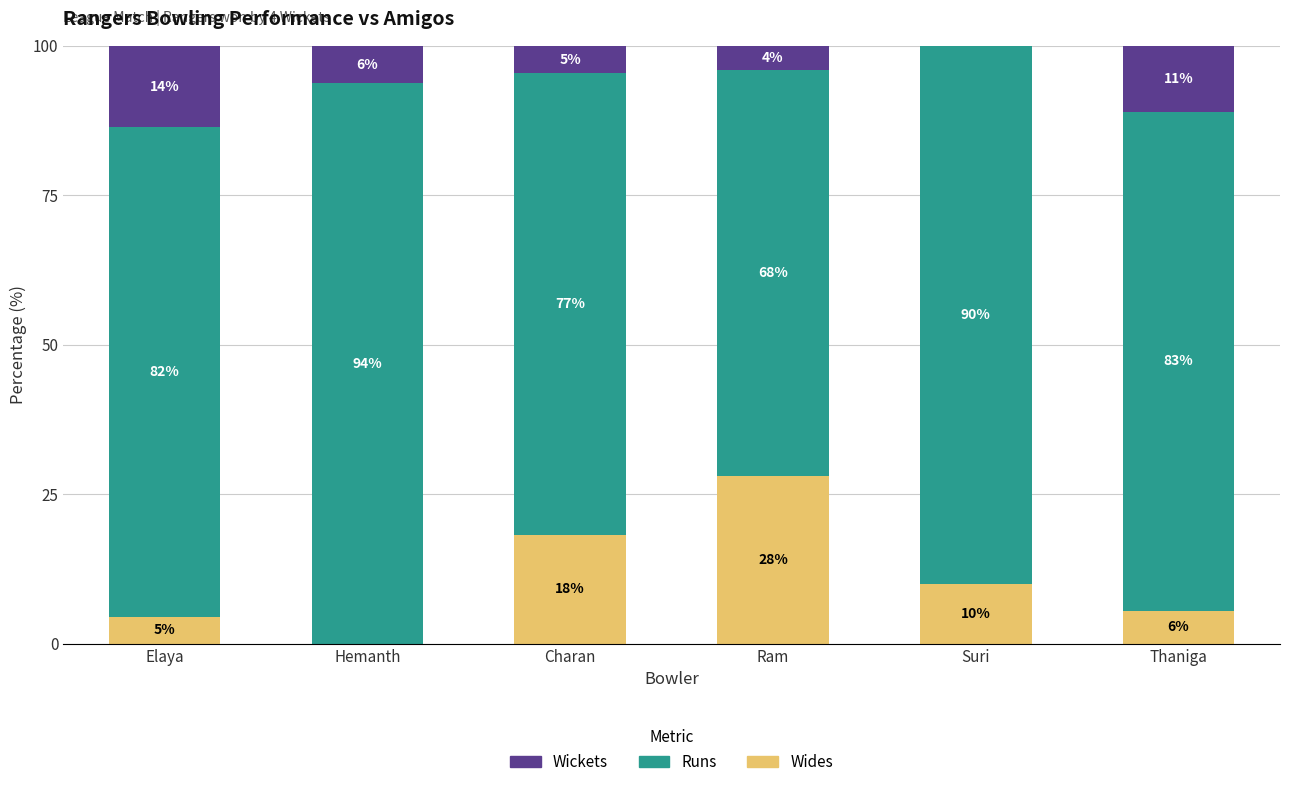

Count the number of data series in this chart.

3